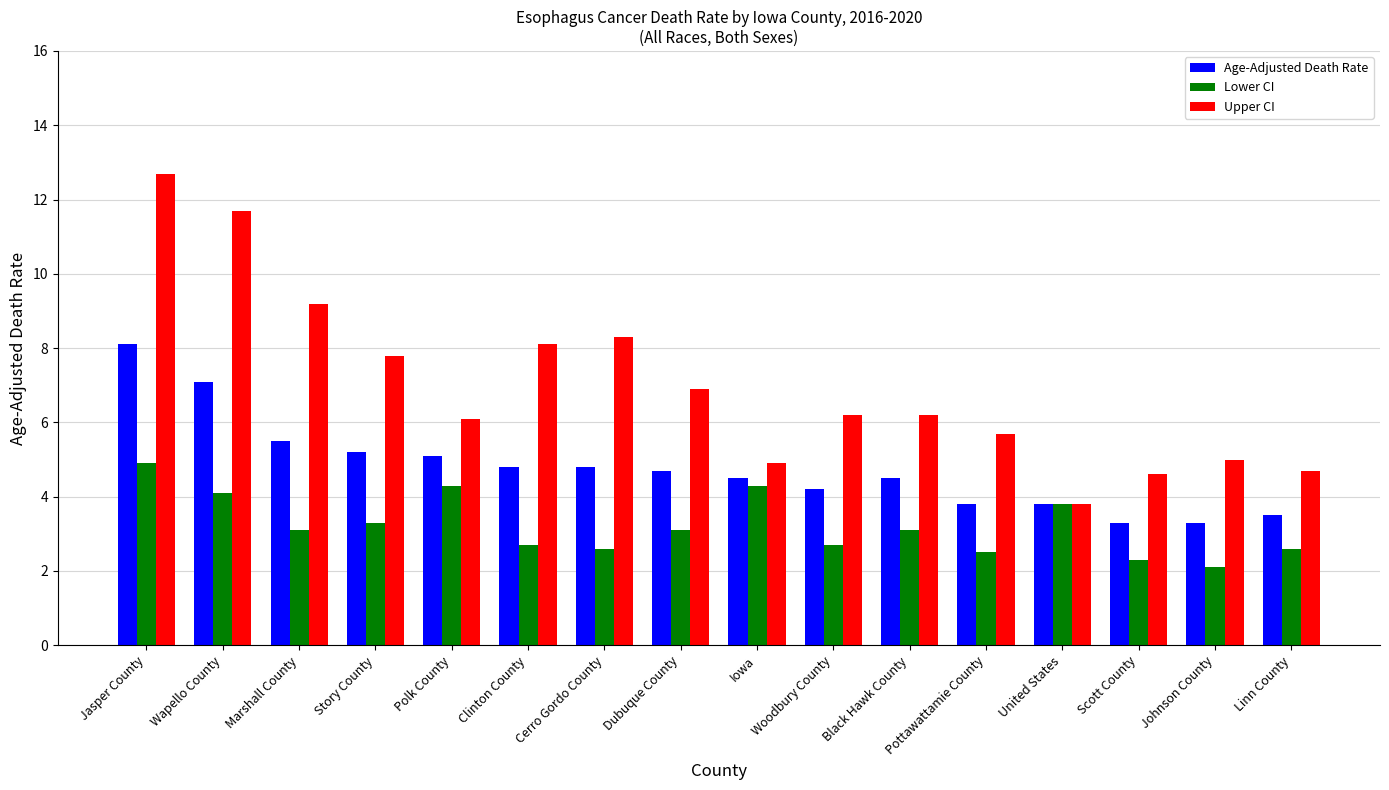

What is the total value across all series at Woodbury County?

13.1